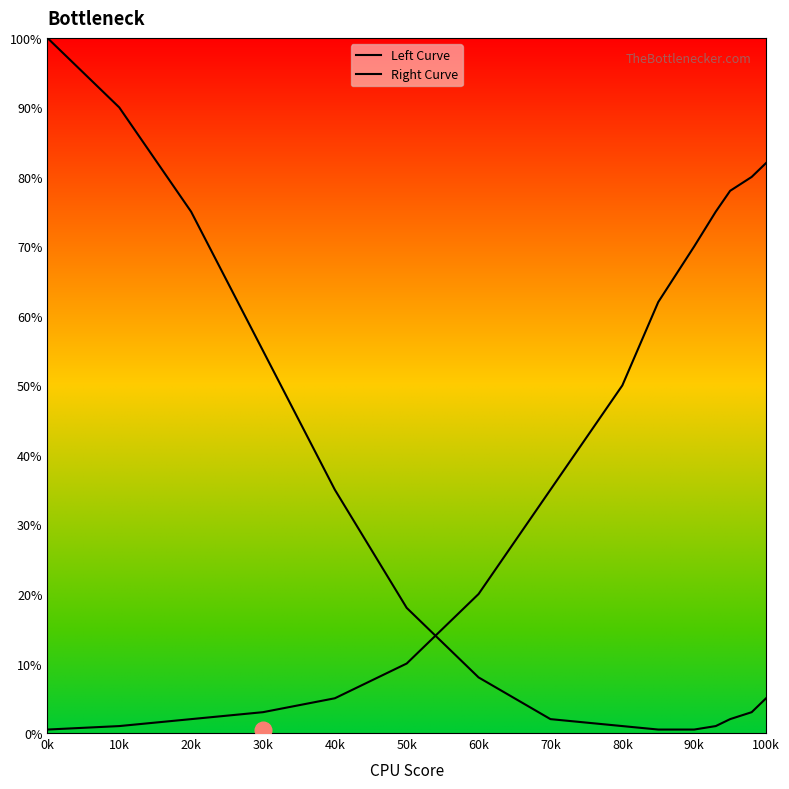

How many lines are shown in the chart?

2